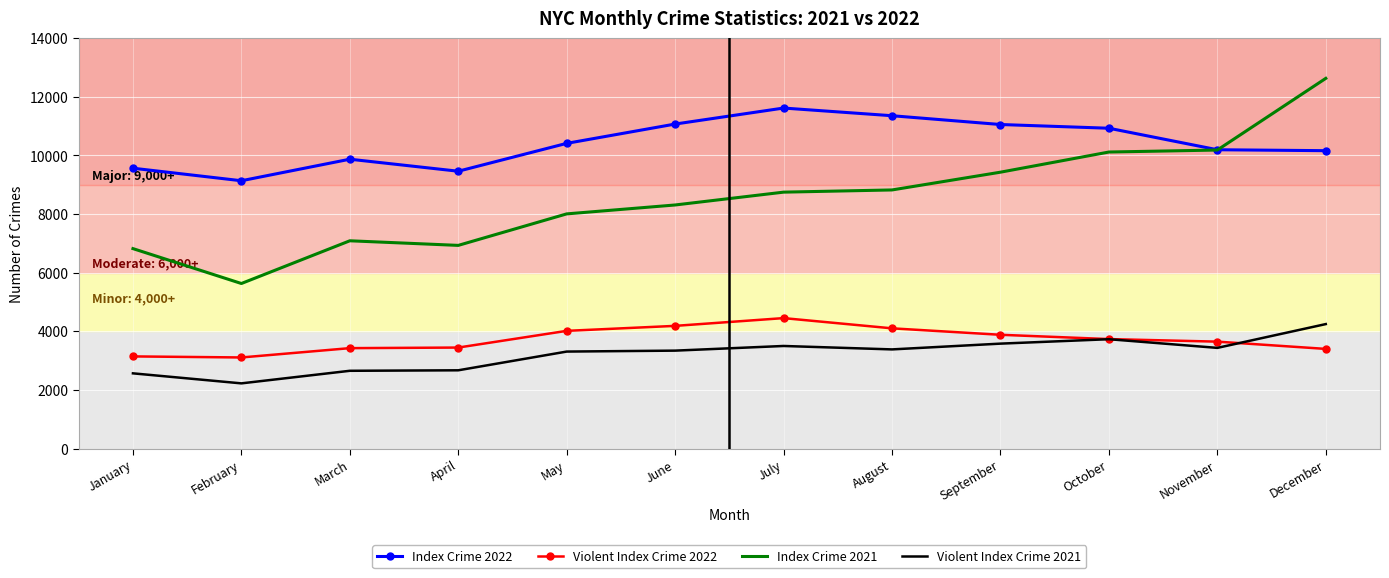

At which category is the sum across all series the highest?

December